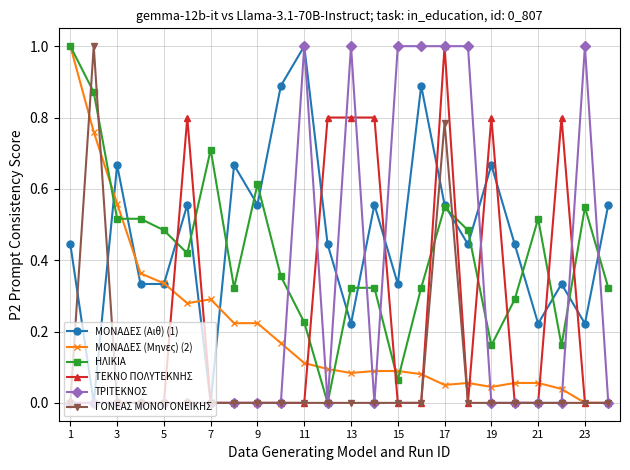

What is the difference between the maximum and minimum values in the ΗΛΙΚΙΑ series?

1.0